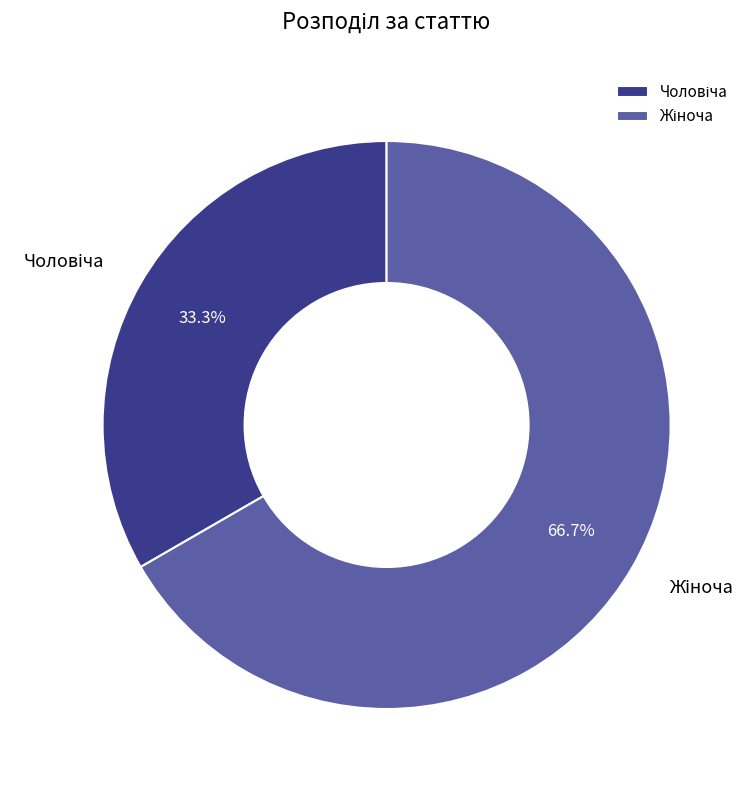

Does any single category account for the majority?

Yes